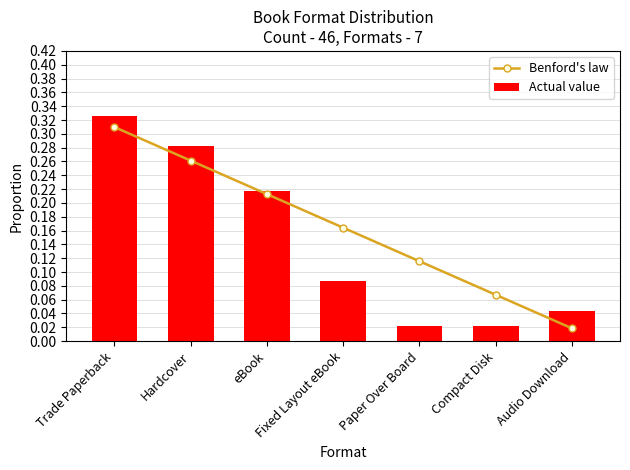

True or false: Benford's law has a value of 0.1 at Compact Disk.

True